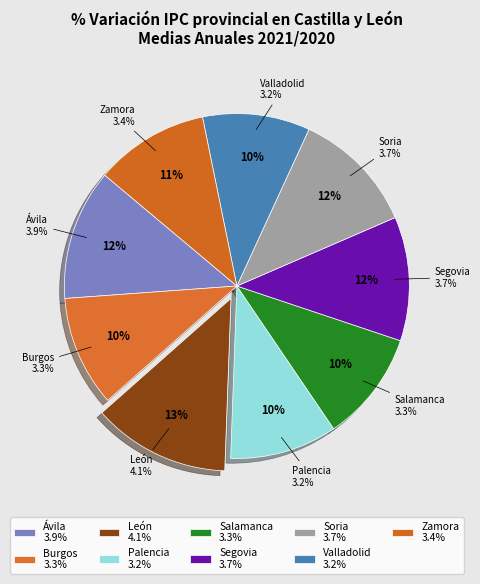

Is there any slice that represents more than half of the pie?

No